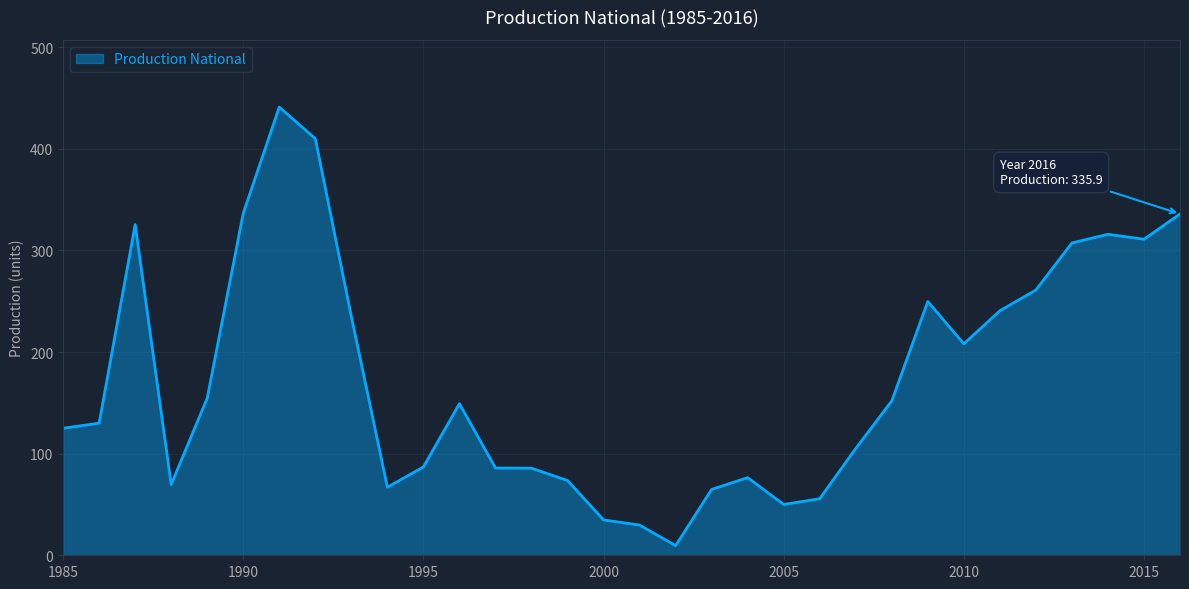

What is the difference between the maximum and minimum values?

431.5